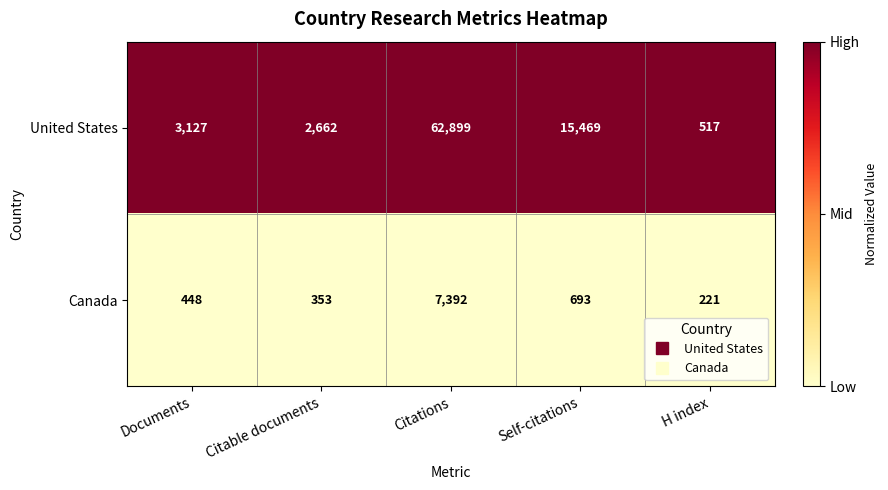

Between Citable documents and Citations, which series saw the biggest shift?

United States